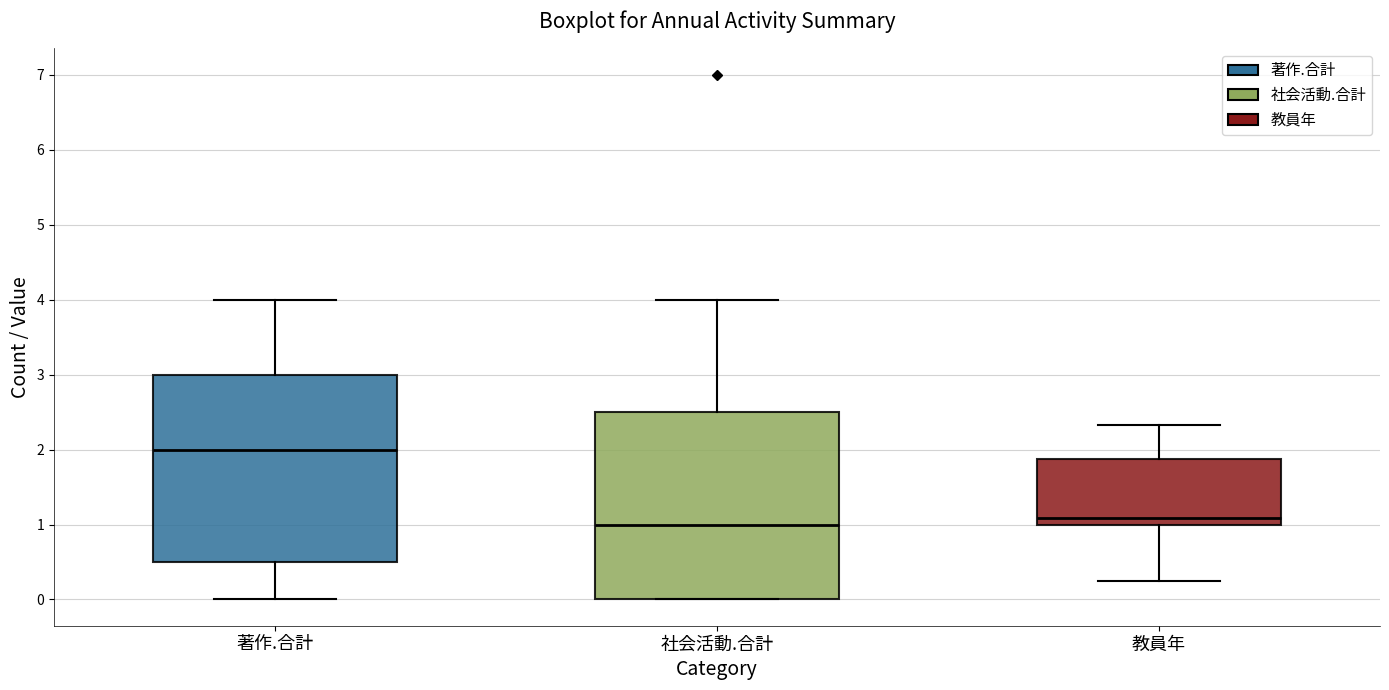

Reading left to right, read every box against the y-axis: the position of its median line, the range the box covers, and the ends of its whiskers. The values are not printed on the chart, so give them approximately, as read against the axis.

著作.合計: median 2.0, box 0.5 to 3.0, whiskers 0.0 to 4.0
社会活動.合計: median 1.0, box 0.0 to 2.5, whiskers 0.0 to 4.0
教員年: median 1.1, box 1.0 to 1.9, whiskers 0.3 to 2.3